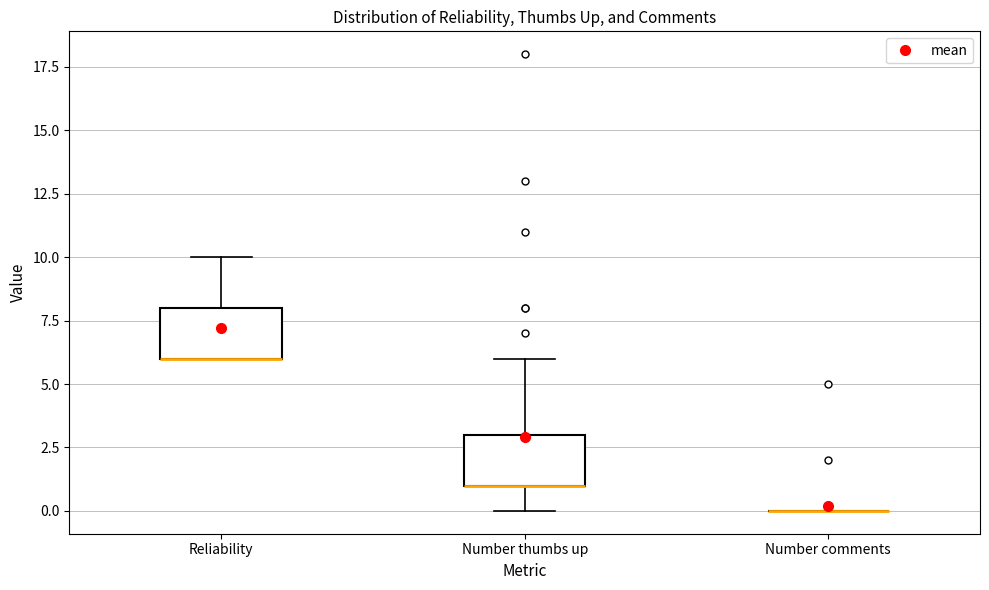

Reading left to right, transcribe this box plot: for each box, give where its median line is, the range the box spans, and where its two whiskers end, as read against the y-axis. The values are not printed on the chart, so give them approximately, as read against the axis.

Reliability: median 6 (drawn on the box's lower edge), box 6 to 8, whiskers 6 to 10
Number thumbs up: median 1 (drawn on the box's lower edge), box 1 to 3, whiskers 0 to 6
Number comments: box collapsed to a line at 0, whiskers 0 to 0